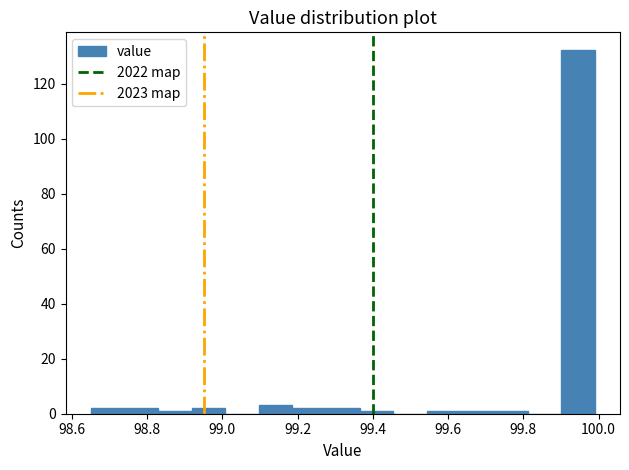

What is the height of the bar covering 99.28 to 99.36 on the x-axis? Neither the bar edges nor the heights are printed on the chart, so give them approximately, as read against the axes.

2